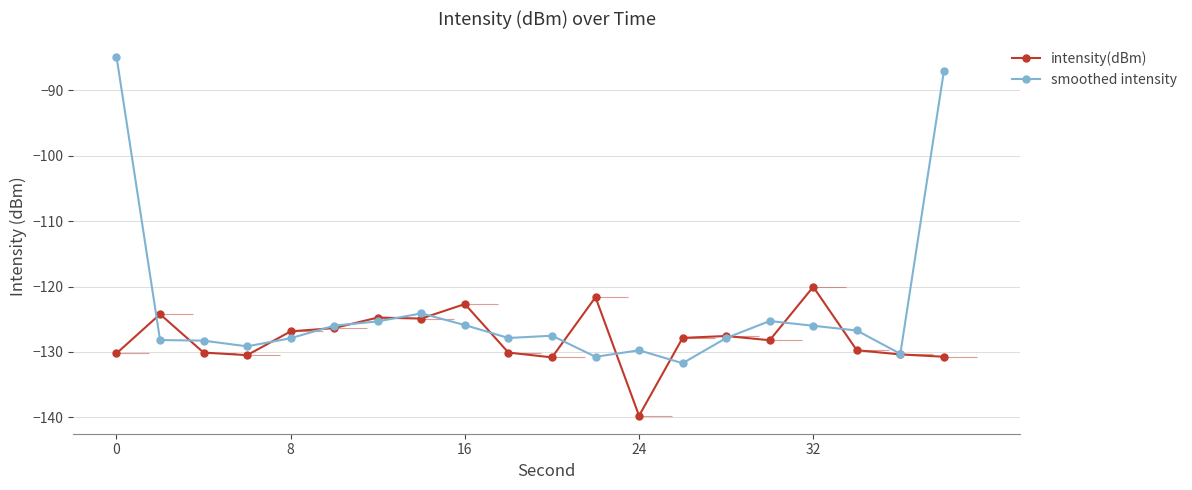

What is the sum of all smoothed intensity values?

-2470.6